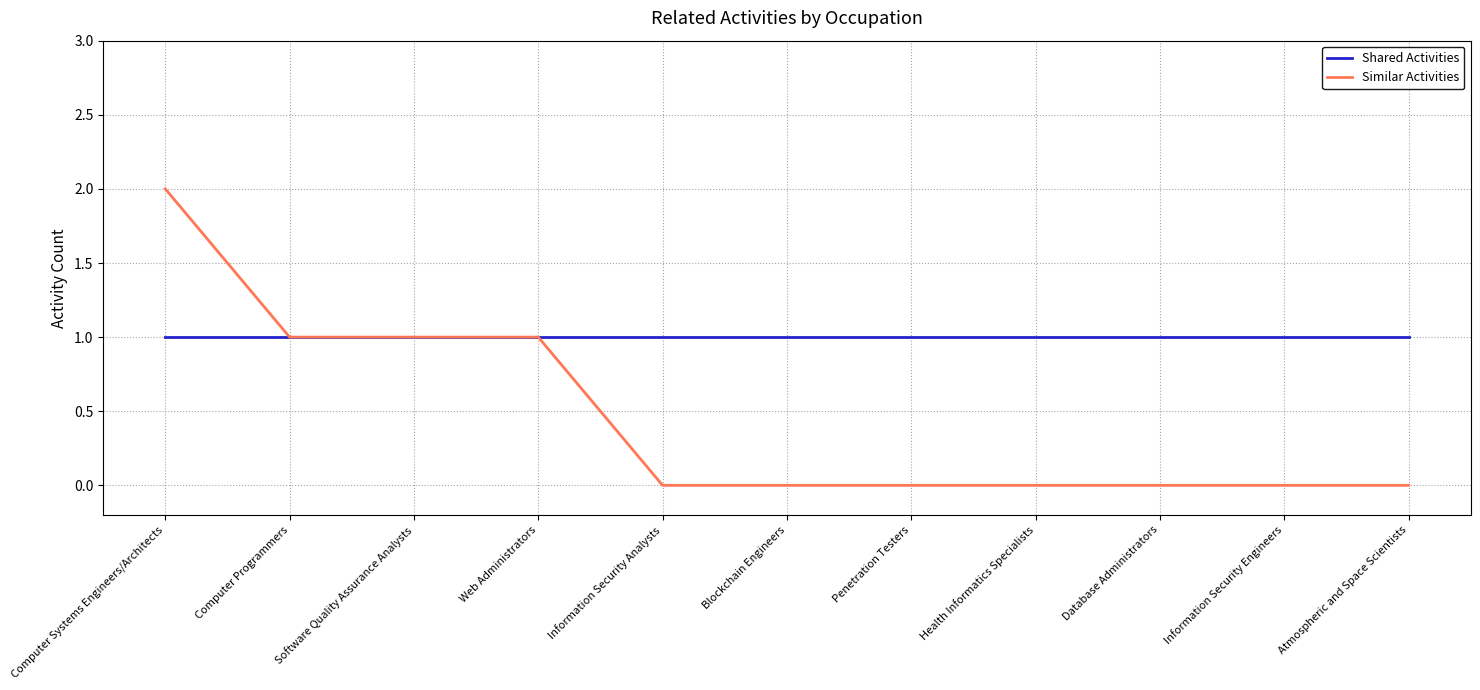

What position from the left is Information Security Analysts?

5